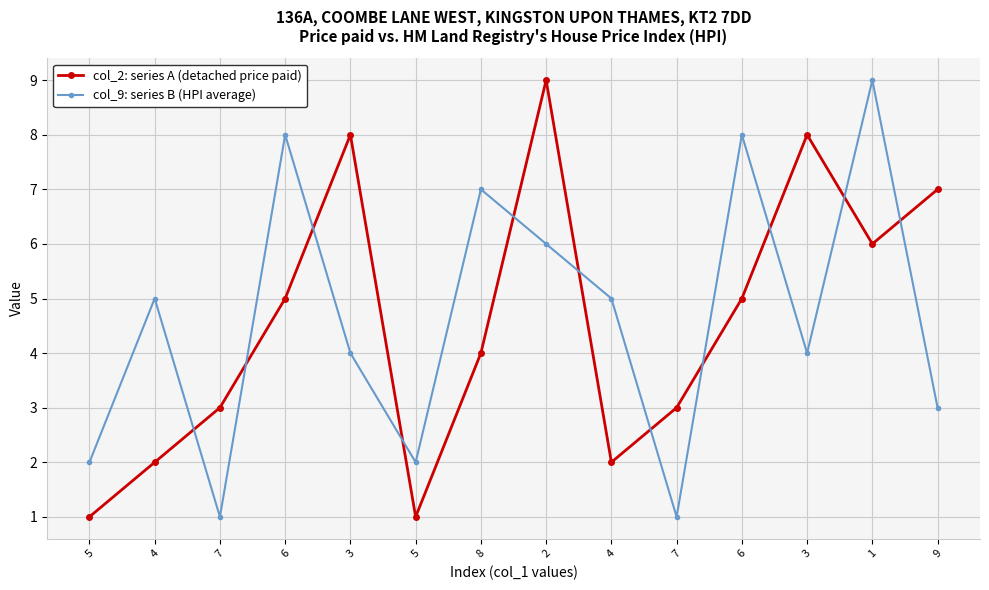

Where is col_9: series B (HPI average) nearest to the value 5?

4